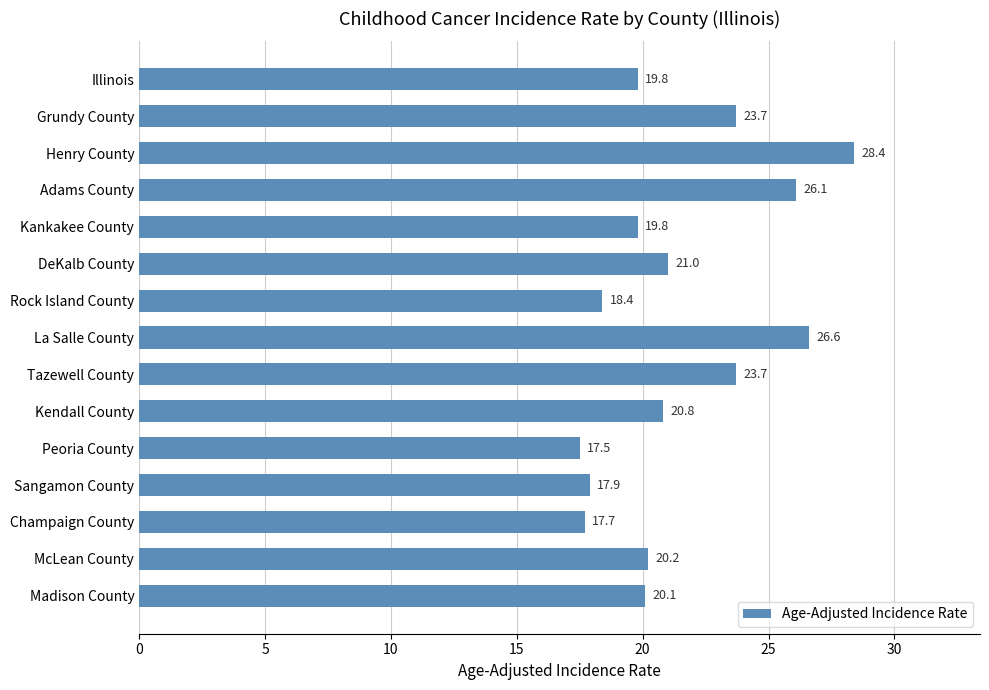

What is the ratio of the value at Adams County to the value at Tazewell County?

1.1